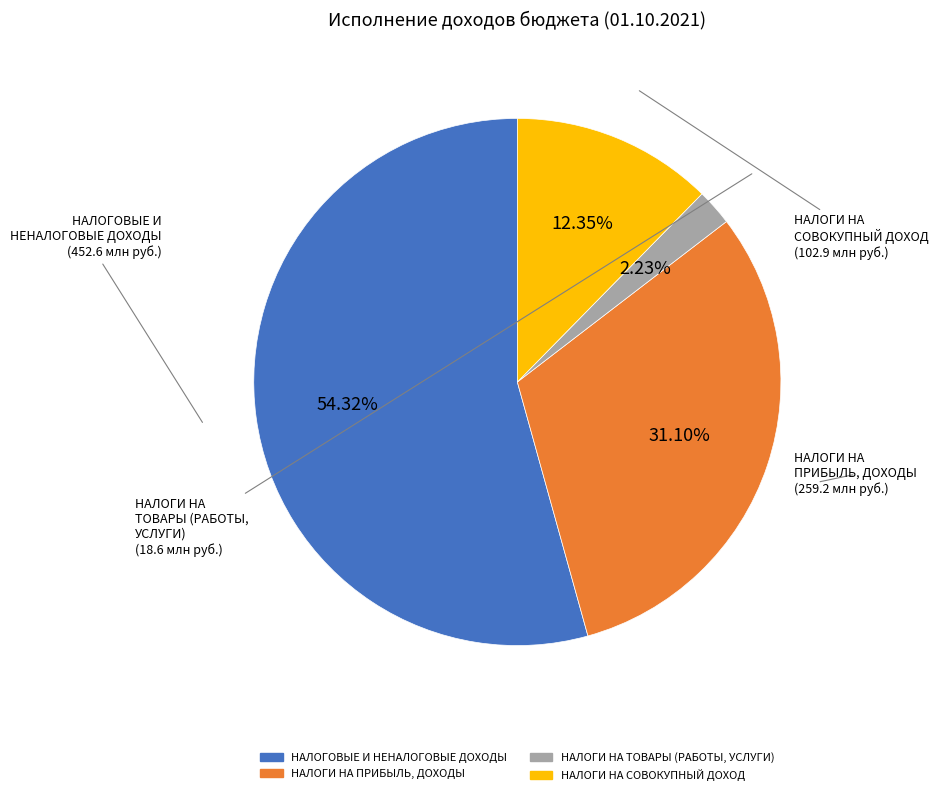

Between НАЛОГИ НА ПРИБЫЛЬ, ДОХОДЫ and НАЛОГОВЫЕ И НЕНАЛОГОВЫЕ ДОХОДЫ, which is larger?

НАЛОГОВЫЕ И НЕНАЛОГОВЫЕ ДОХОДЫ